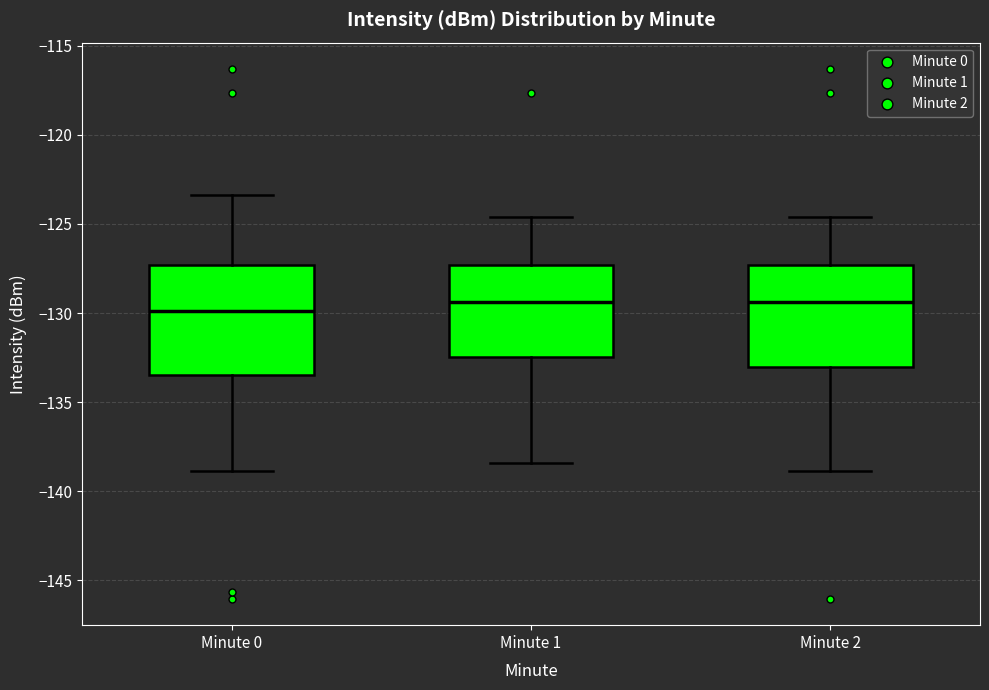

Reading left to right, read every box against the y-axis: the position of its median line, the range the box covers, and the ends of its whiskers. The values are not printed on the chart, so give them approximately, as read against the axis.

Minute 0: median -130.0, box -133.5 to -127.5, whiskers -139.0 to -123.5
Minute 1: median -129.5, box -132.5 to -127.5, whiskers -138.5 to -124.5
Minute 2: median -129.5, box -133.0 to -127.5, whiskers -139.0 to -124.5